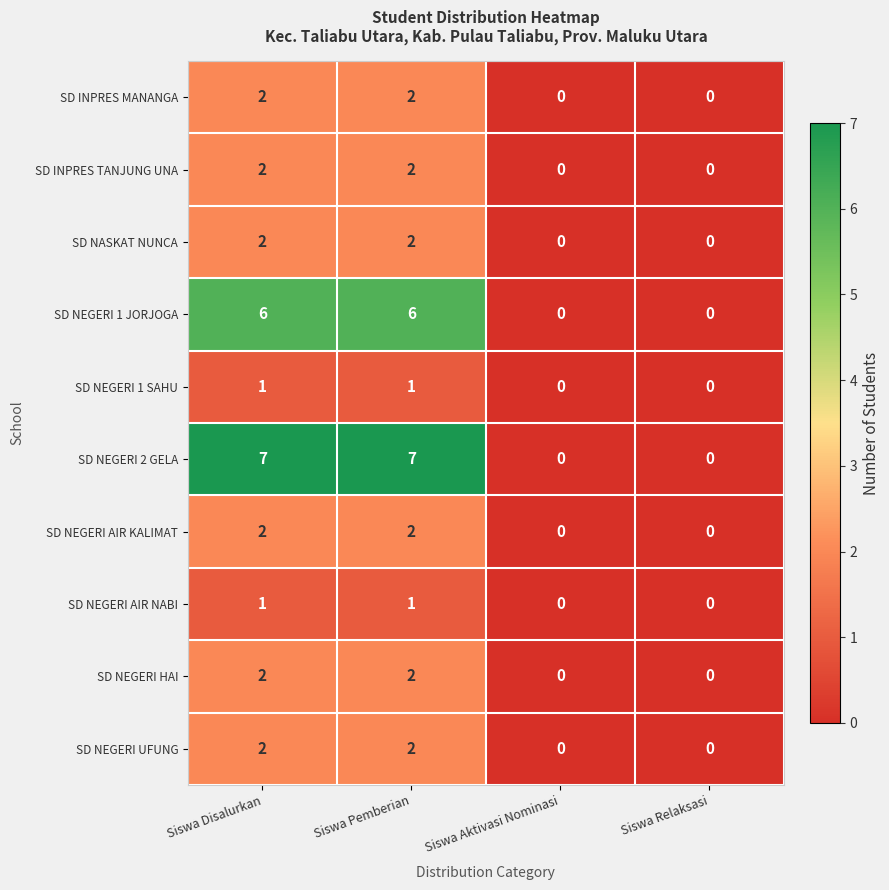

Is it true that SD NEGERI 2 GELA equals -2 at Siswa Relaksasi?

False